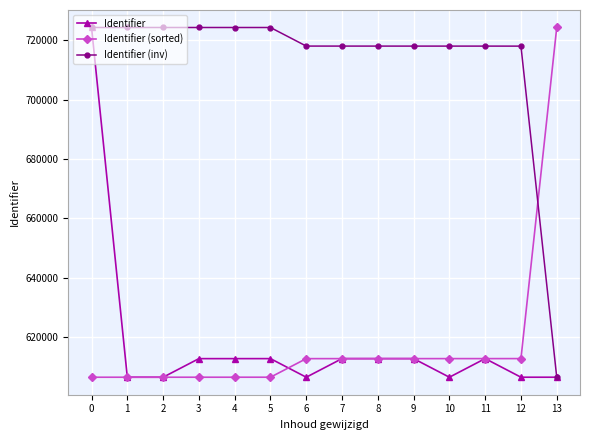

What is the spread (max minus min) of values at 13?

117953